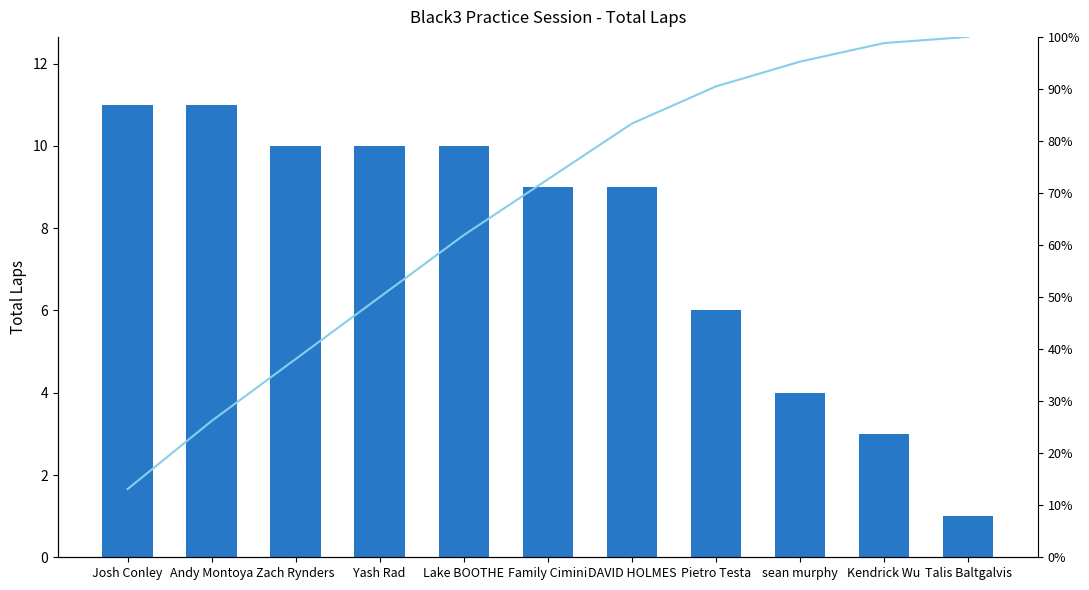

The Total Laps series shows 5.0 at Josh Conley. True or false?

False